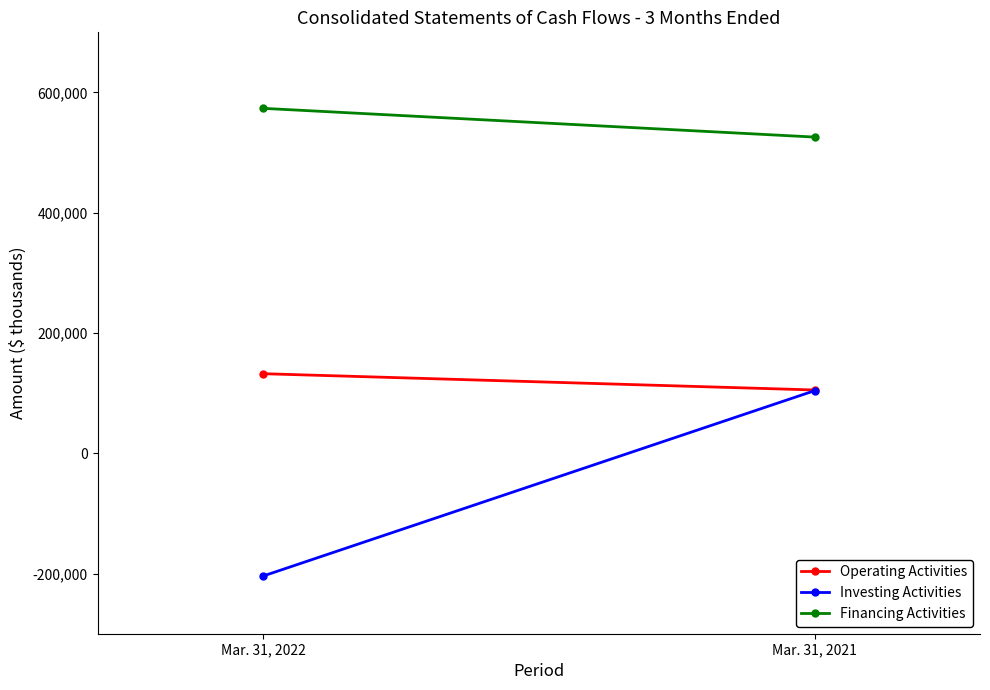

What is the minimum value for Operating Activities?

105302